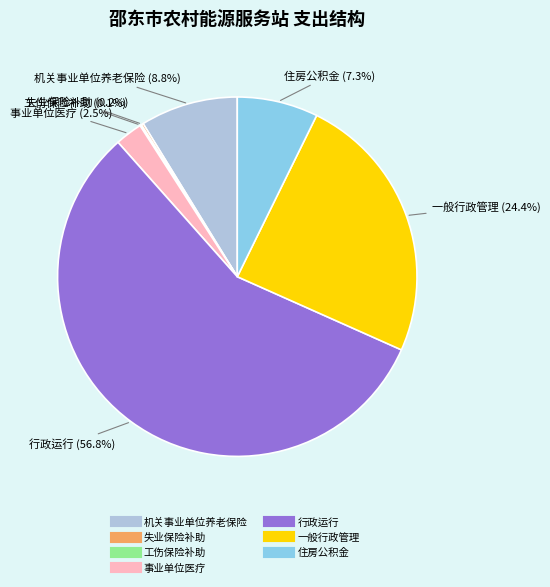

Is there any slice that represents more than half of the pie?

Yes